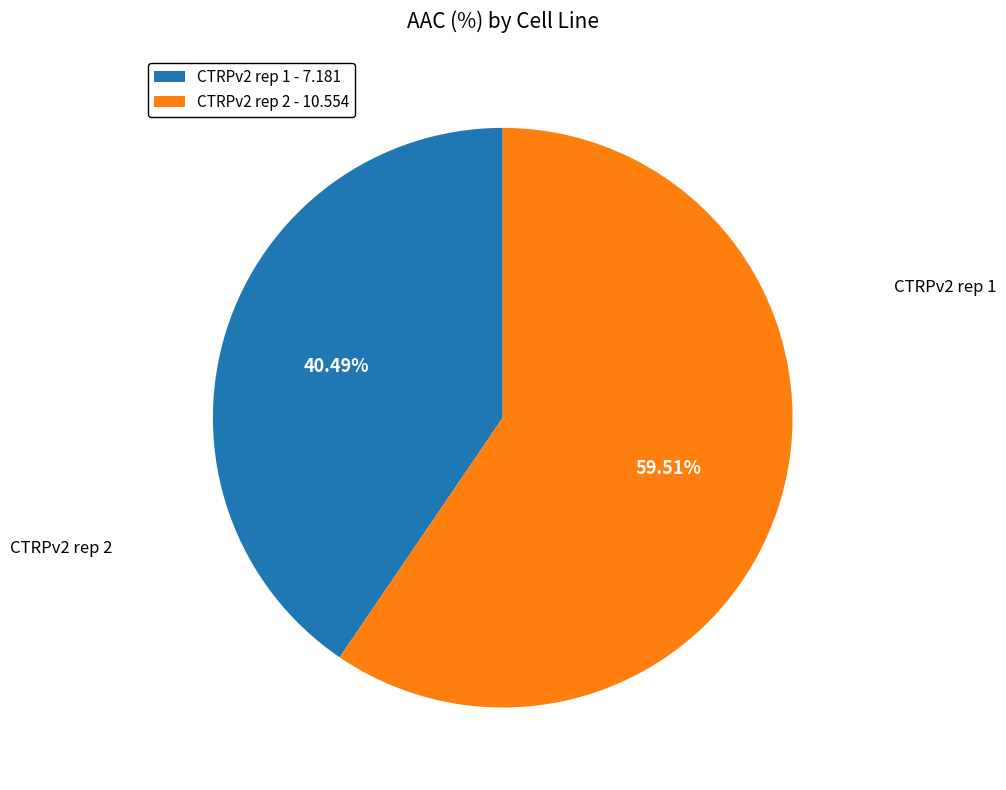

Is there any slice that represents more than half of the pie?

Yes